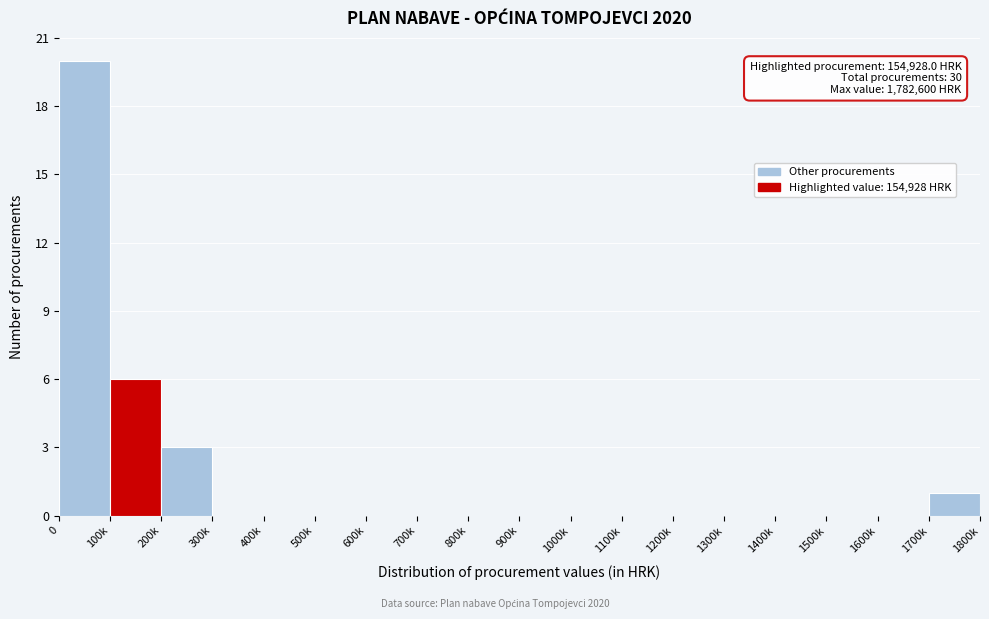

Reading left to right, what are all the values shown in this chart?

0=20	100k=6	200k=3	300k=0	400k=0	500k=0	600k=0	700k=0	800k=0	900k=0	1000k=0	1100k=0	1200k=0	1300k=0	1400k=0	1500k=0	1600k=0	1700k=1